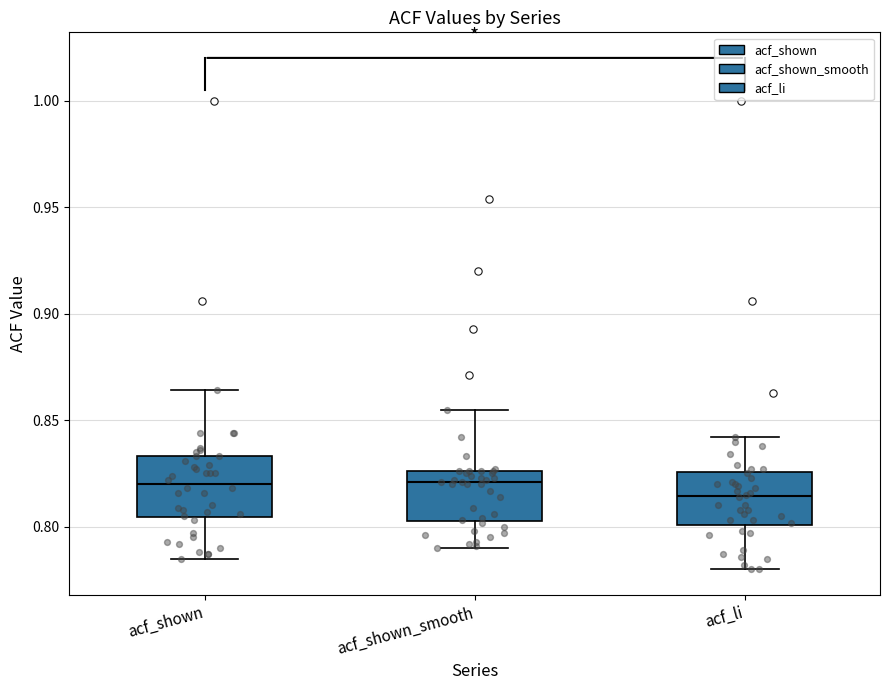

Reading left to right, transcribe this box plot: for each box, give where its median line is, the range the box spans, and where its two whiskers end, as read against the y-axis. The values are not printed on the chart, so give them approximately, as read against the axis.

acf_shown: median 0.820, box 0.805 to 0.835, whiskers 0.785 to 0.865
acf_shown_smooth: median 0.820, box 0.805 to 0.825, whiskers 0.790 to 0.855
acf_li: median 0.815, box 0.800 to 0.825, whiskers 0.780 to 0.840